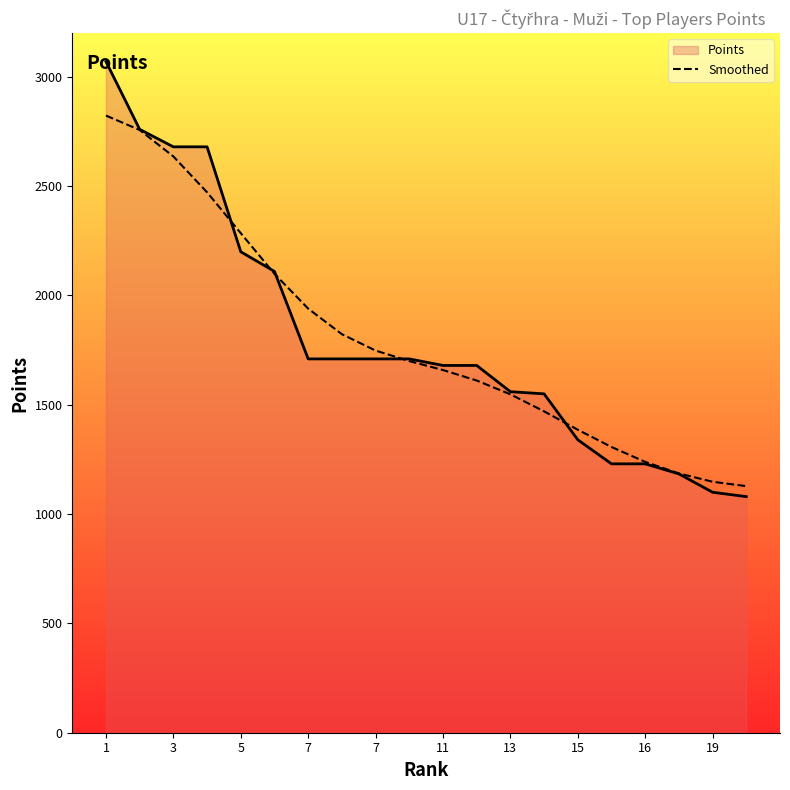

What are all the series names shown in the legend?

Points, Smoothed